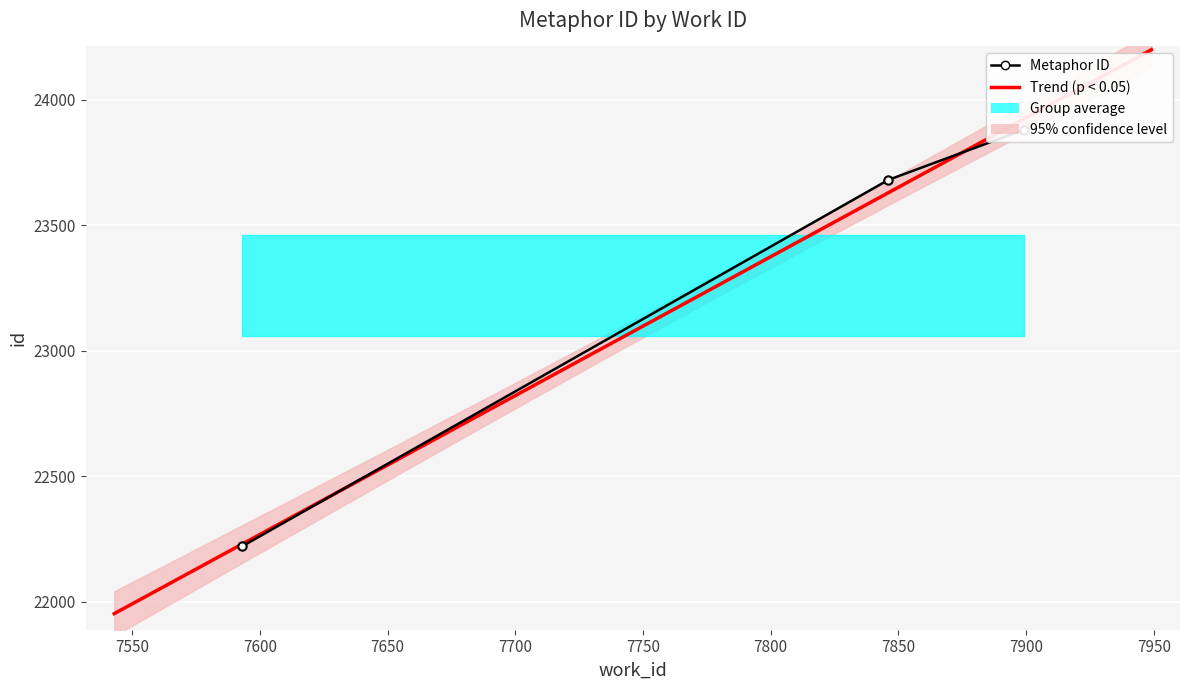

What is the minimum value shown in the chart?

22220